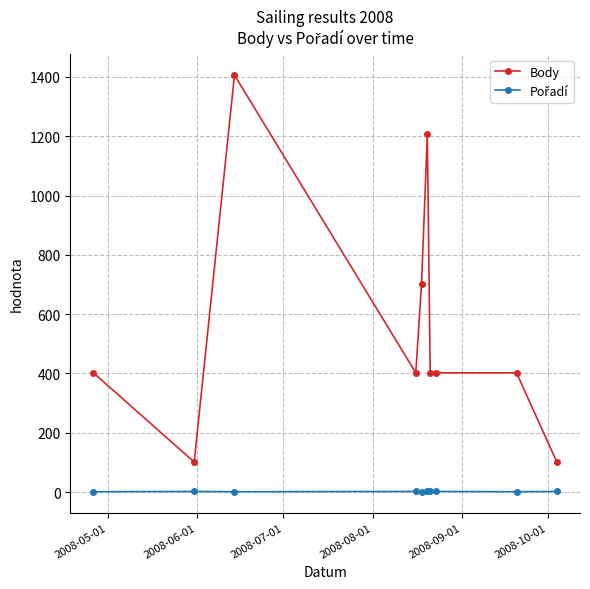

What is the average value of the Body series?

553